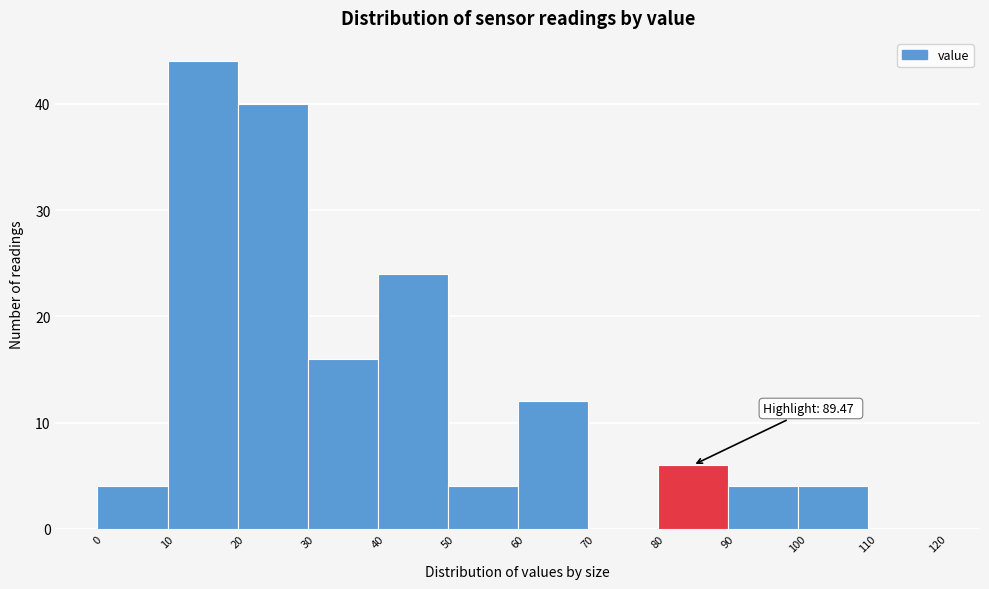

Which range on the x-axis has the tallest bar?

10 to 20